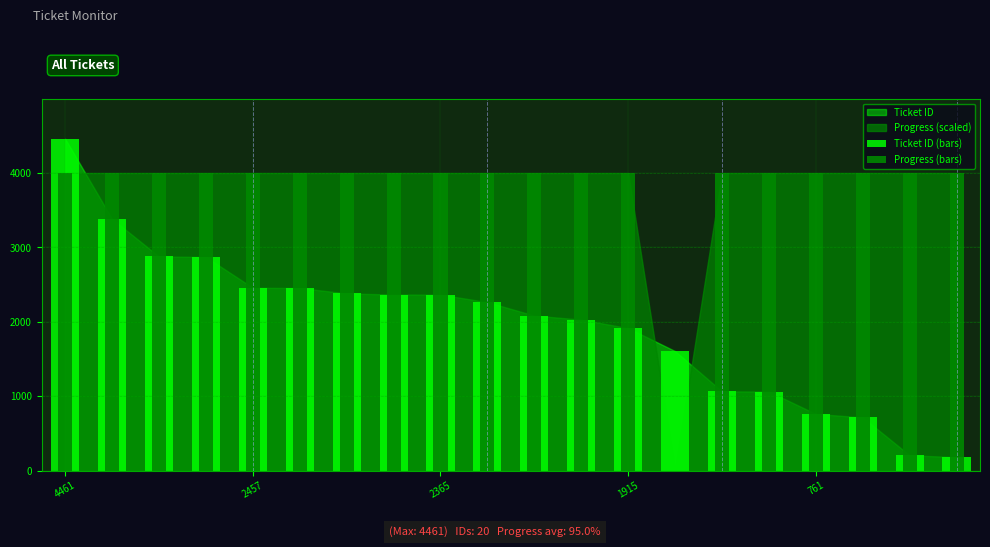

How many bars are there in total?

40